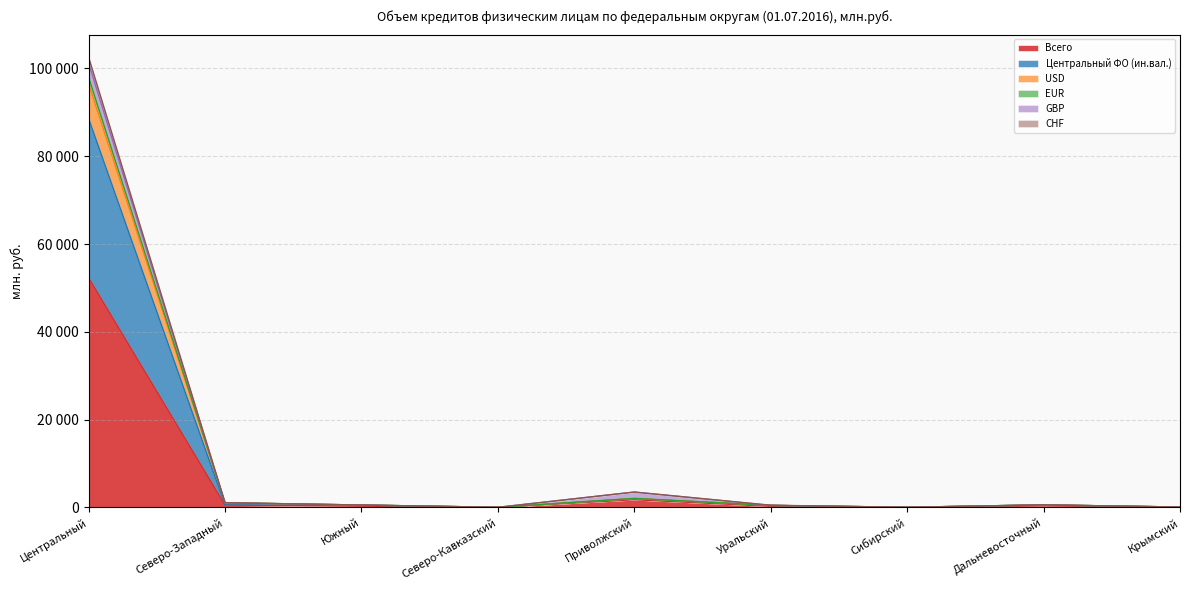

What value does the Всего series have at Приволжский, to the nearest 50?

1750